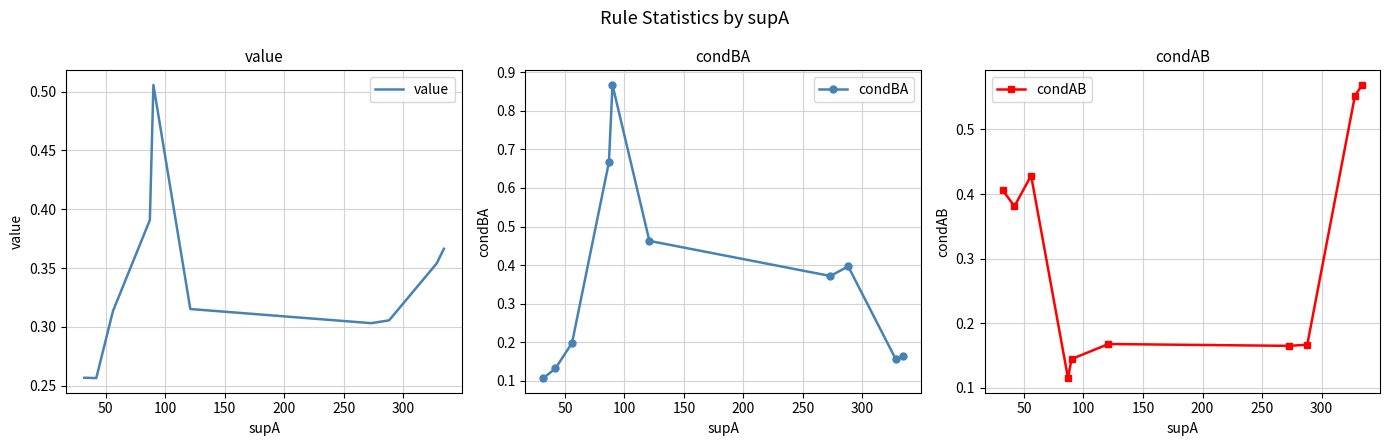

How many interior local peaks does the condBA series have?

2